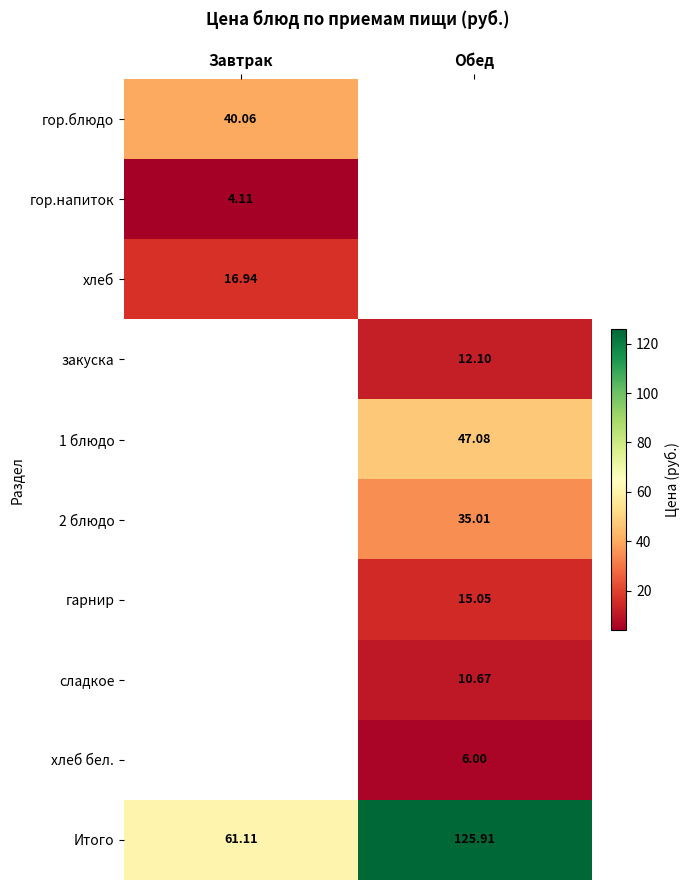

Which label corresponds to the largest value in the chart?

Обед